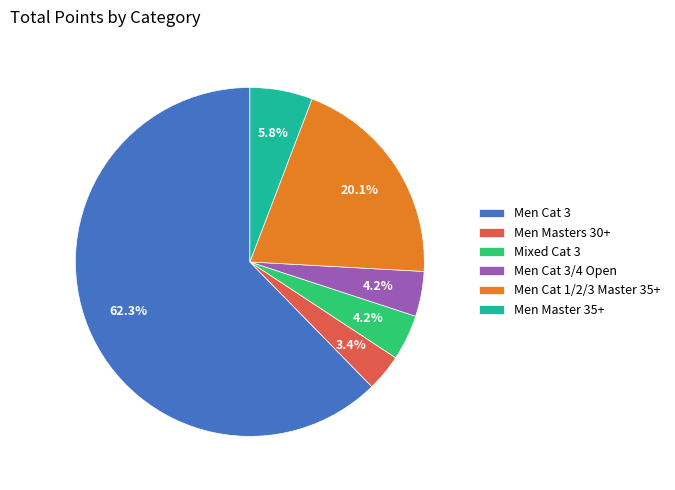

To the nearest percent, what is the difference between the largest and smallest slice percentages?

59%